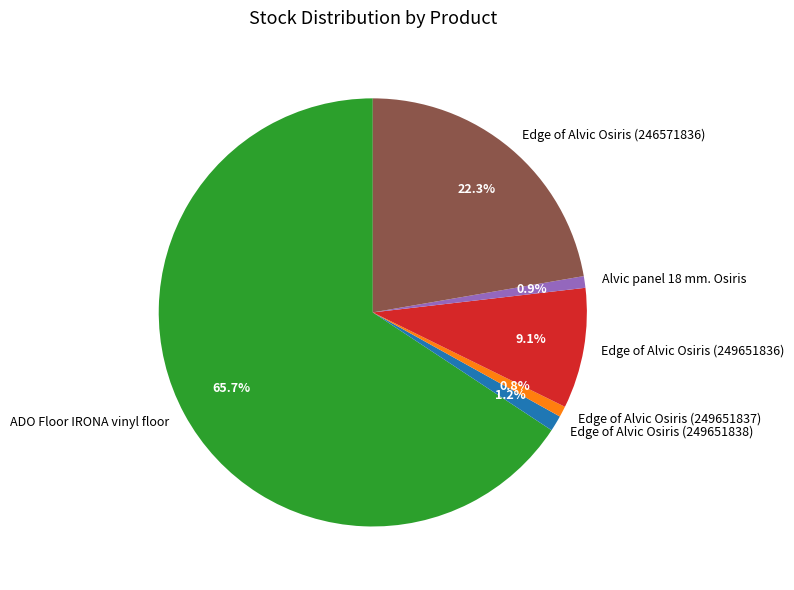

What is the majority slice?

ADO Floor IRONA vinyl floor